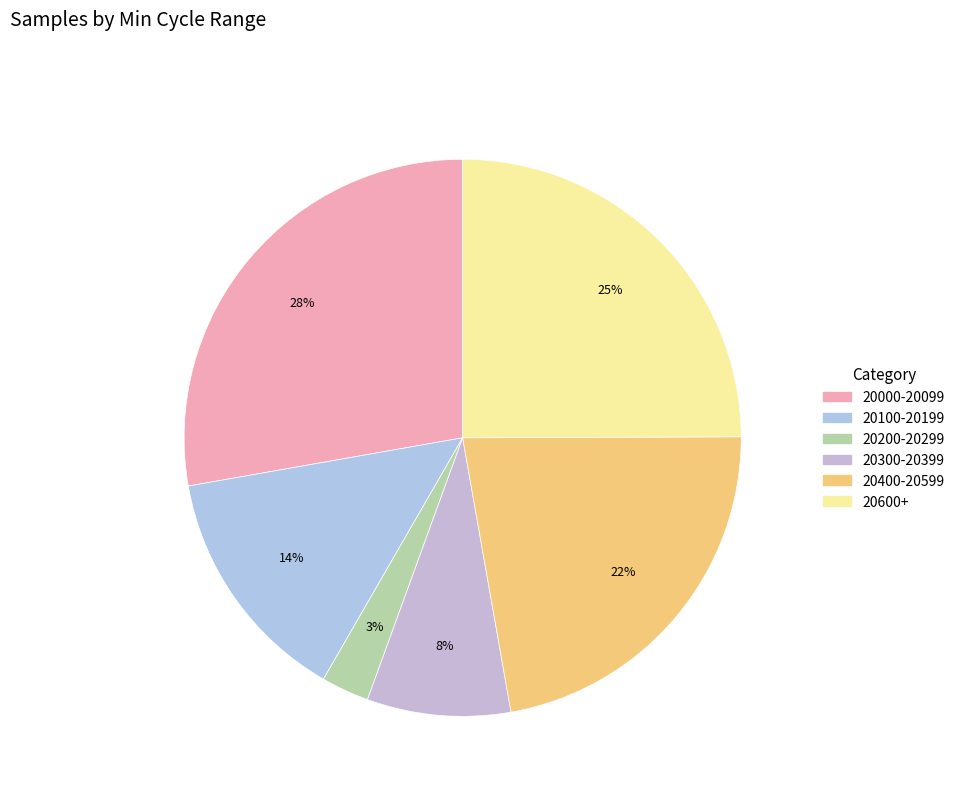

How many segments does this pie chart have?

6